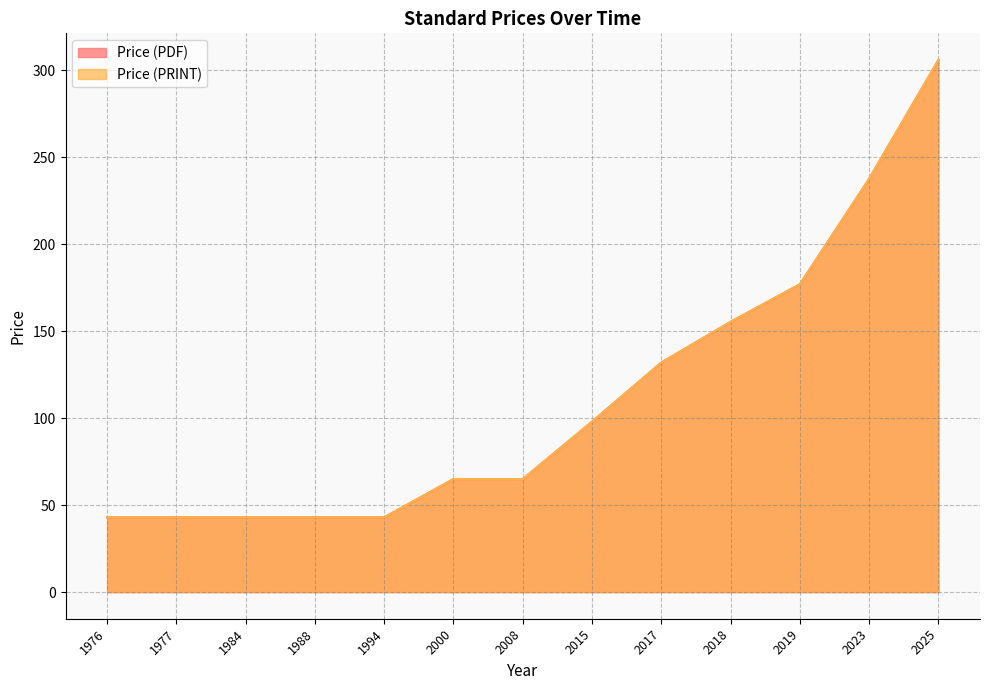

List the labels in order of Price (PDF) value, largest first.

2025, 2023, 2019, 2018, 2017, 2015, 2000, 2008, 1976, 1977, 1984, 1988, 1994